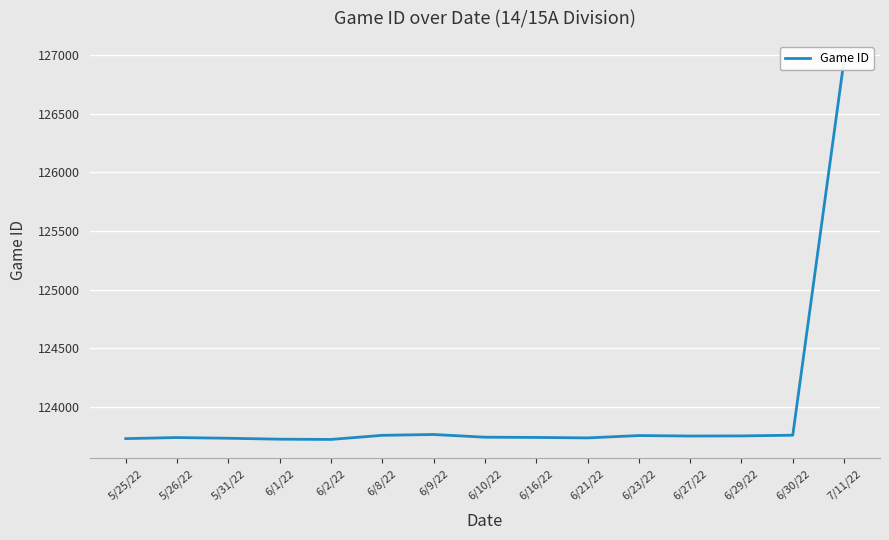

Reading right to left, transcribe all the data shown in this chart.

126957	123761	123755	123754	123758	123738	123742	123744	123767	123760	123725	123727	123735	123741	123732